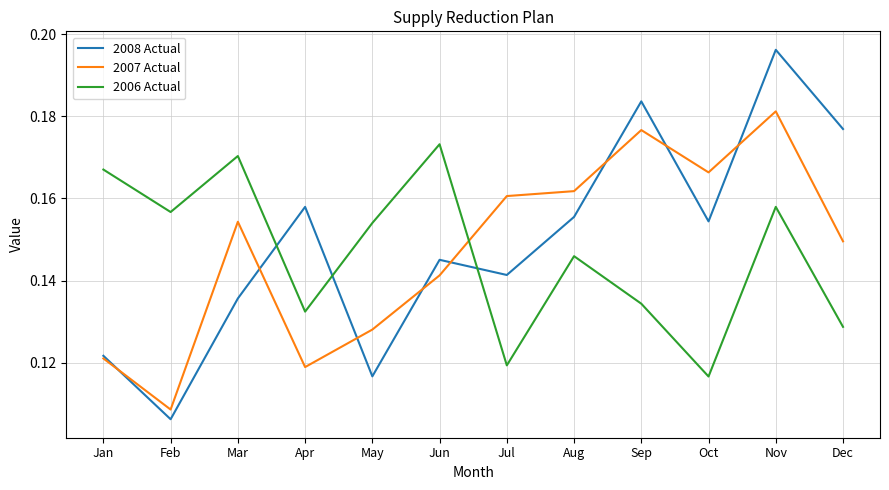

How many series are shown in this chart?

3